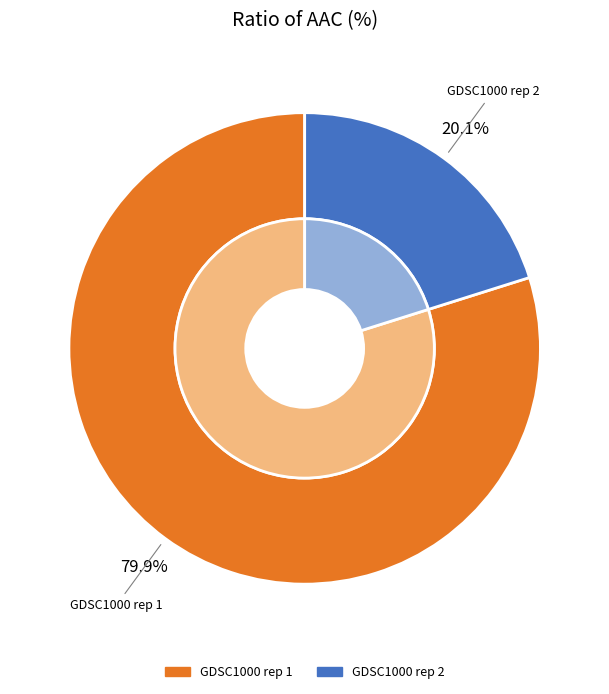

Approximately how many times larger is the value at GDSC1000 rep 2 compared to GDSC1000 rep 1?

0.3